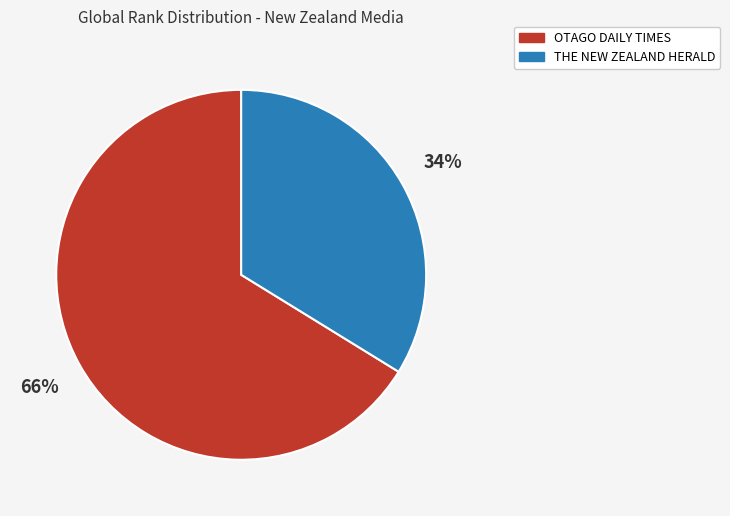

Which slice is the smallest?

THE NEW ZEALAND HERALD